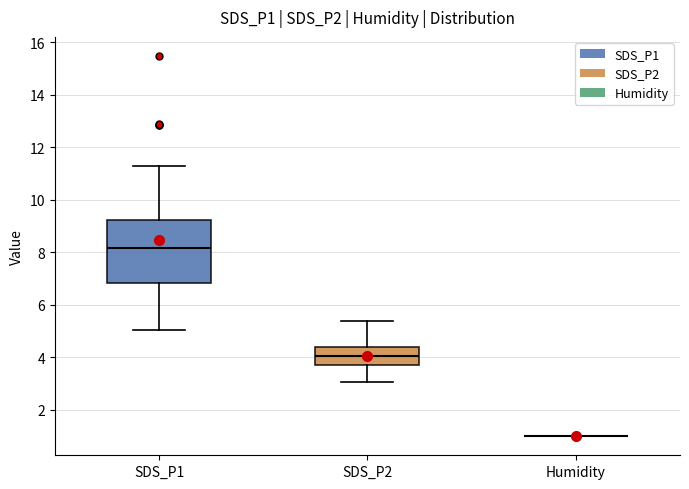

Where is the lower edge of the box for SDS_P1 on the y-axis? The values are not printed on the chart, so give them approximately, as read against the axis.

6.8